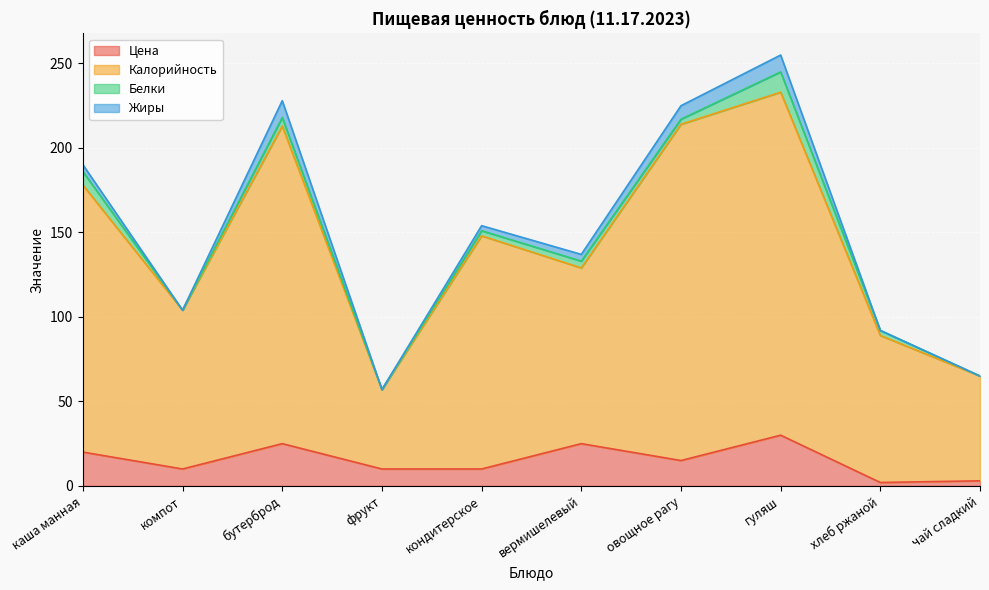

What is the total value across all series at фрукт?

57.0